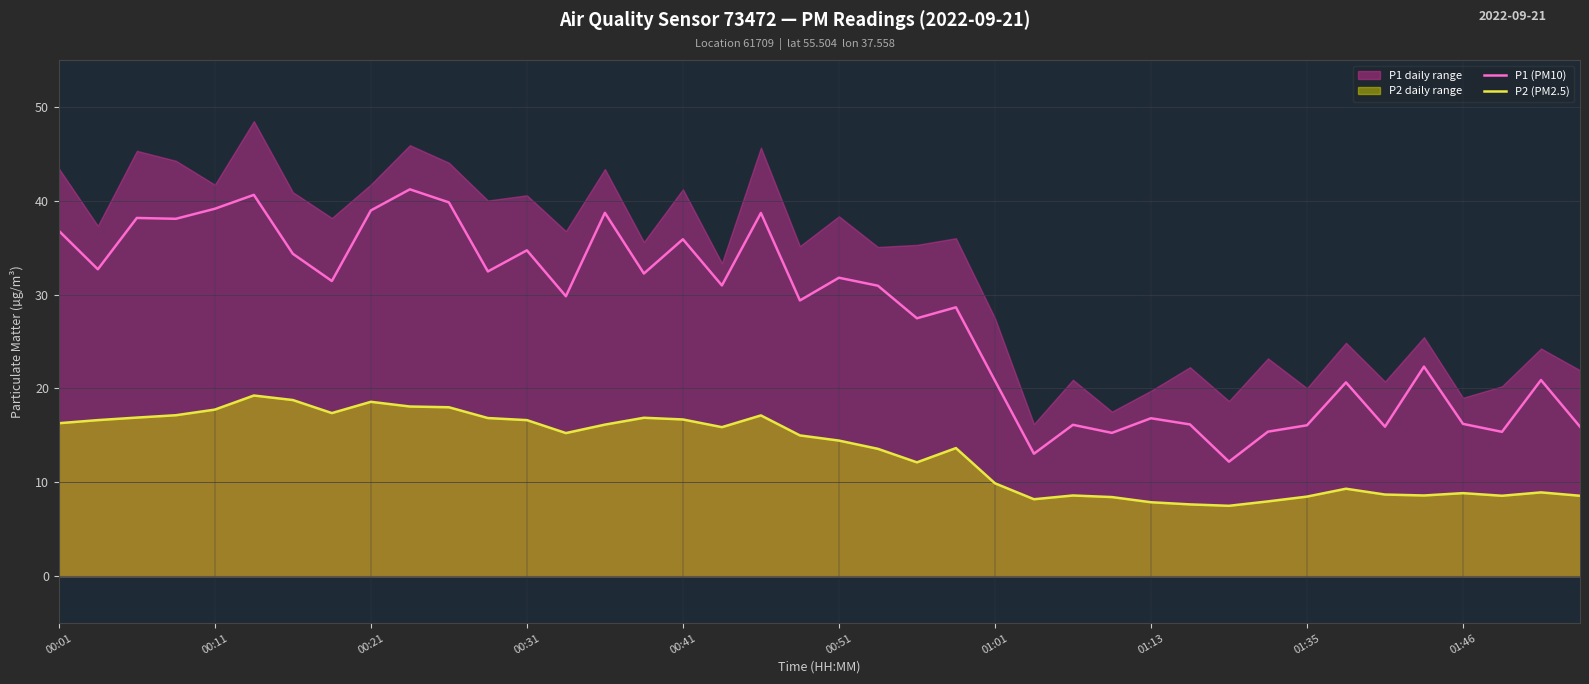

How many interior local peaks does the P1 (PM10) series have?

14